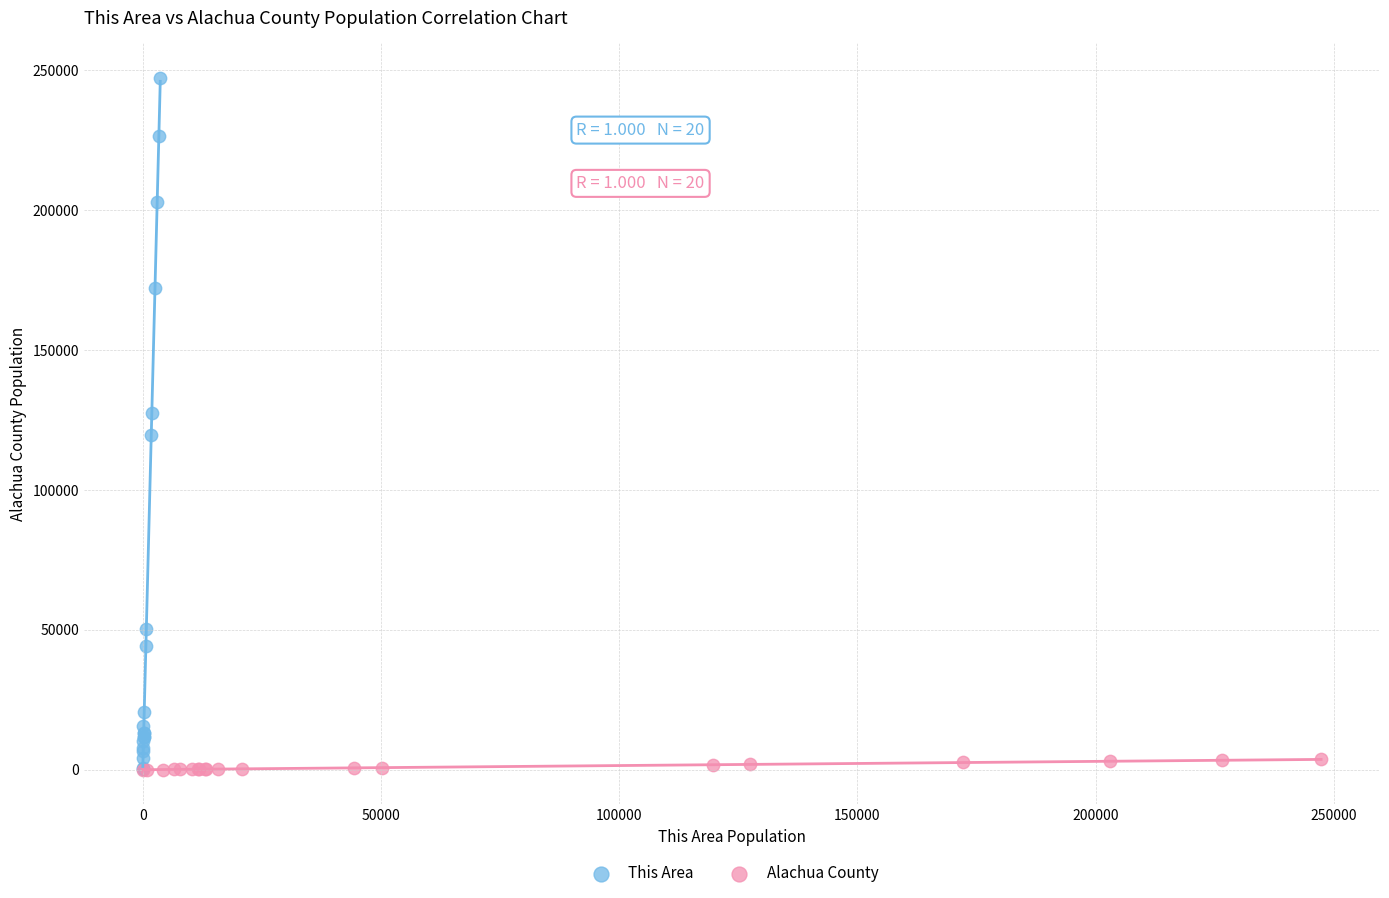

Which series reaches the maximum Y coordinate?

This Area